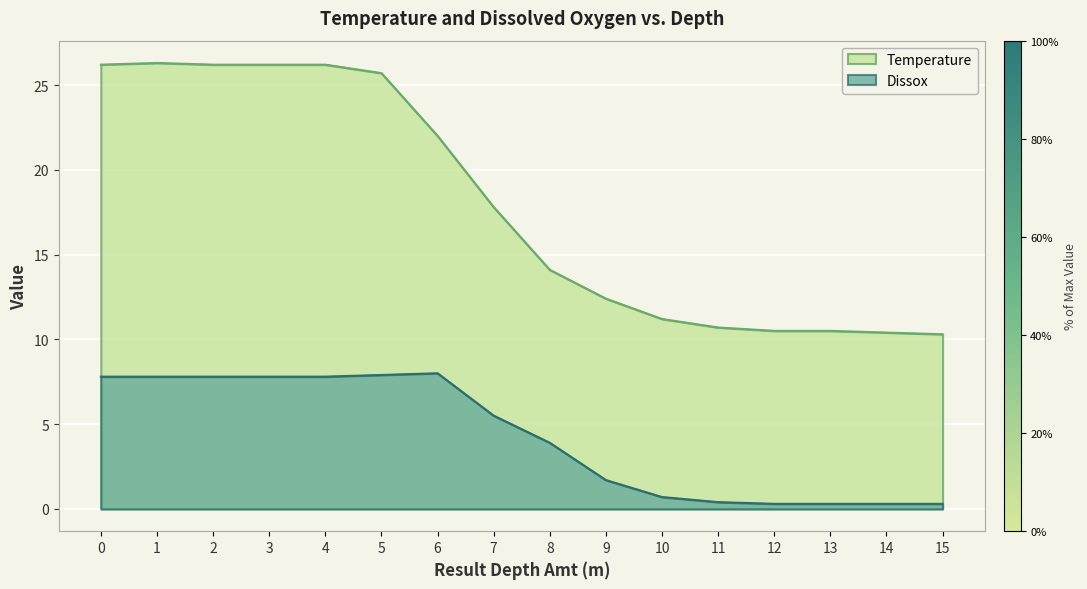

What is the value of the Dissox point at the 9th from the left?

3.9